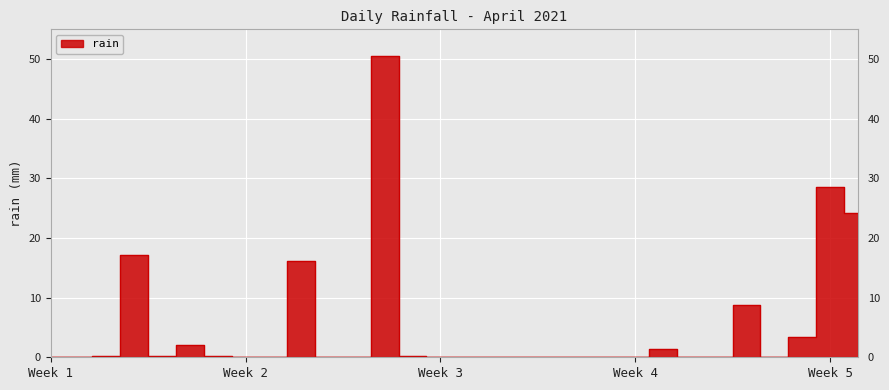

Rank the categories by value from highest to lowest.

2021-04-13, 2021-04-29, 2021-04-30, 2021-04-04, 2021-04-10, 2021-04-26, 2021-04-28, 2021-04-06, 2021-04-23, 2021-04-03, 2021-04-05, 2021-04-07, 2021-04-14, 2021-04-01, 2021-04-02, 2021-04-08, 2021-04-09, 2021-04-11, 2021-04-12, 2021-04-15, 2021-04-16, 2021-04-17, 2021-04-18, 2021-04-19, 2021-04-20, 2021-04-21, 2021-04-22, 2021-04-24, 2021-04-25, 2021-04-27